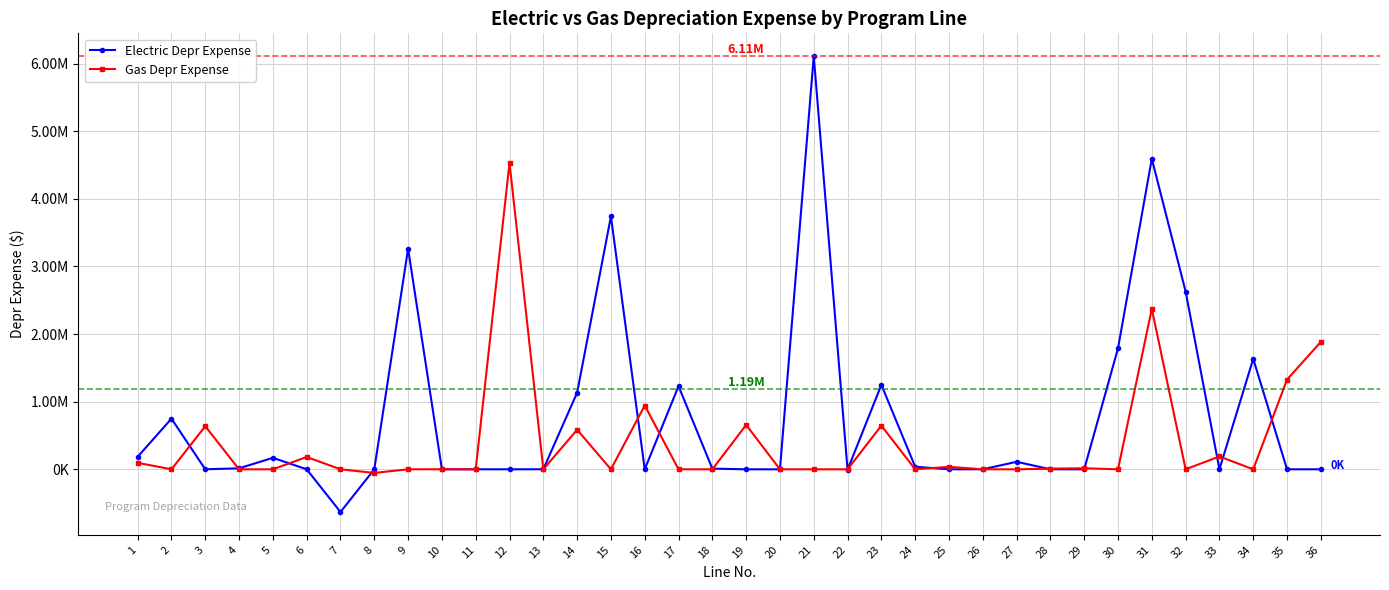

At which category does Gas Depr Expense reach its first local valley?

2